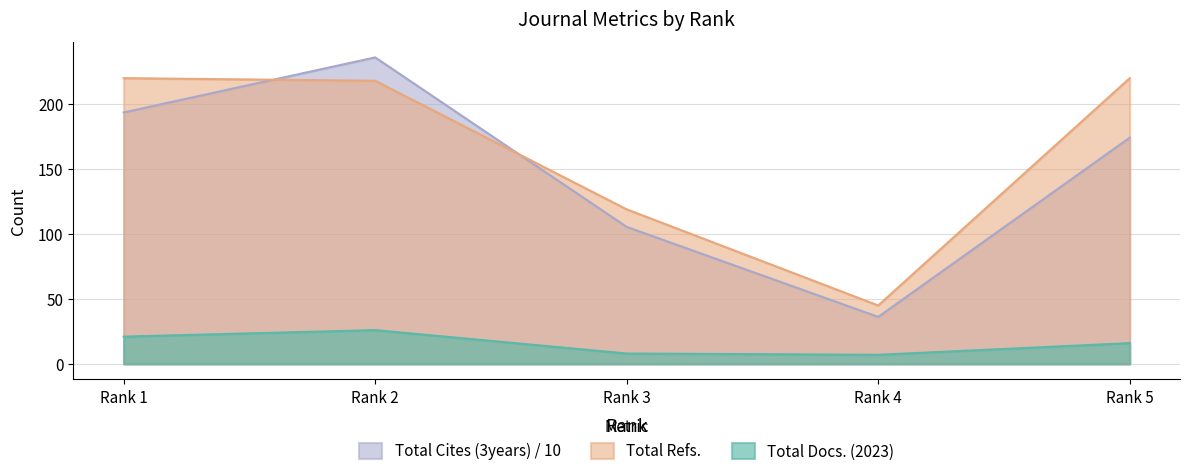

Read the Total Docs. (2023) value at Rank 2.

26.0